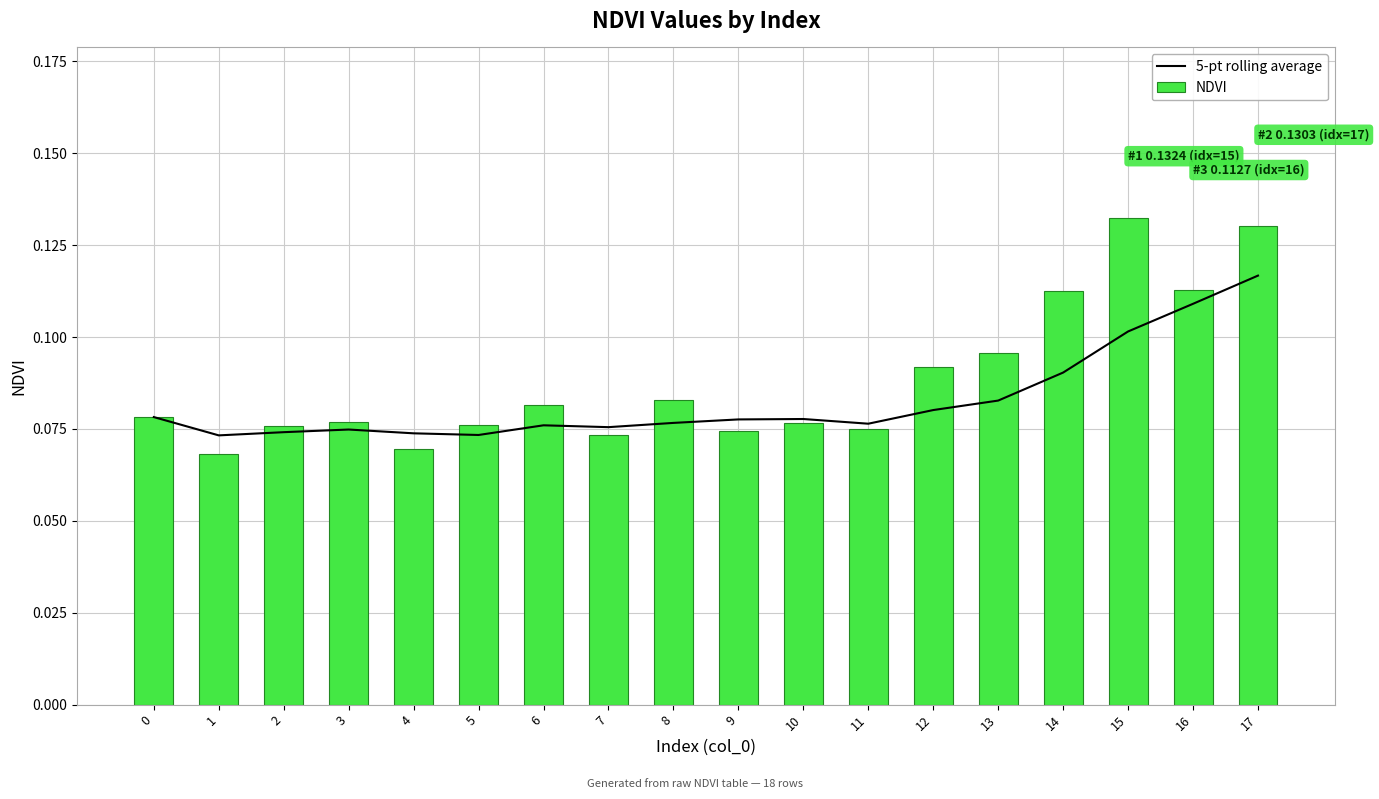

How many distinct data groups are displayed?

2